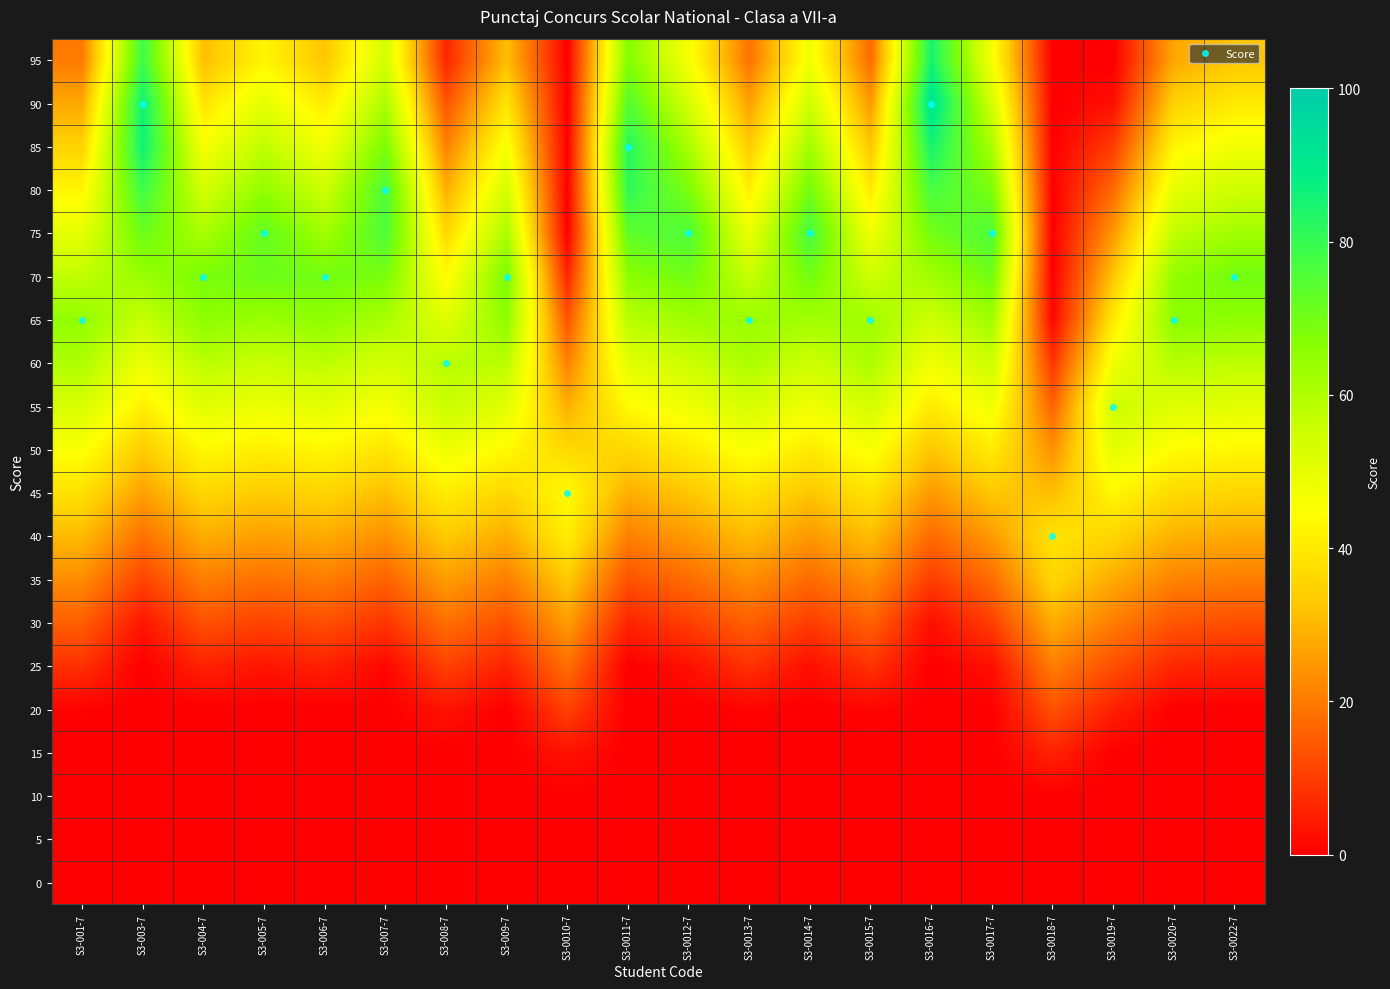

Reading left to right, transcribe all the data shown in this chart.

0: S3-001-7=0.0	S3-003-7=0.0	S3-004-7=0.0	S3-005-7=0.0	S3-006-7=0.0	S3-007-7=0.0	S3-008-7=0.0	S3-009-7=0.0	S3-0010-7=0.0	S3-0011-7=0.0	S3-0012-7=0.0	S3-0013-7=0.0	S3-0014-7=0.0	S3-0015-7=0.0	S3-0016-7=0.0	S3-0017-7=0.0	S3-0018-7=0.0	S3-0019-7=0.0	S3-0020-7=0.0	S3-0022-7=0.0
5: S3-001-7=0.0	S3-003-7=0.0	S3-004-7=0.0	S3-005-7=0.0	S3-006-7=0.0	S3-007-7=0.0	S3-008-7=0.0	S3-009-7=0.0	S3-0010-7=0.0	S3-0011-7=0.0	S3-0012-7=0.0	S3-0013-7=0.0	S3-0014-7=0.0	S3-0015-7=0.0	S3-0016-7=0.0	S3-0017-7=0.0	S3-0018-7=0.0	S3-0019-7=0.0	S3-0020-7=0.0	S3-0022-7=0.0
10: S3-001-7=0.0	S3-003-7=0.0	S3-004-7=0.0	S3-005-7=0.0	S3-006-7=0.0	S3-007-7=0.0	S3-008-7=0.0	S3-009-7=0.0	S3-0010-7=0.0	S3-0011-7=0.0	S3-0012-7=0.0	S3-0013-7=0.0	S3-0014-7=0.0	S3-0015-7=0.0	S3-0016-7=0.0	S3-0017-7=0.0	S3-0018-7=0.0	S3-0019-7=0.0	S3-0020-7=0.0	S3-0022-7=0.0
15: S3-001-7=0.0	S3-003-7=0.0	S3-004-7=0.0	S3-005-7=0.0	S3-006-7=0.0	S3-007-7=0.0	S3-008-7=0.0	S3-009-7=0.0	S3-0010-7=3.2	S3-0011-7=0.0	S3-0012-7=0.0	S3-0013-7=0.0	S3-0014-7=0.0	S3-0015-7=0.0	S3-0016-7=0.0	S3-0017-7=0.0	S3-0018-7=5.8	S3-0019-7=0.0	S3-0020-7=0.0	S3-0022-7=0.0
20: S3-001-7=0.5	S3-003-7=0.0	S3-004-7=0.0	S3-005-7=0.0	S3-006-7=0.0	S3-007-7=0.0	S3-008-7=3.2	S3-009-7=0.0	S3-0010-7=10.8	S3-0011-7=0.0	S3-0012-7=0.0	S3-0013-7=0.8	S3-0014-7=0.0	S3-0015-7=1.0	S3-0016-7=0.0	S3-0017-7=0.0	S3-0018-7=13.2	S3-0019-7=5.5	S3-0020-7=0.0	S3-0022-7=0.0
25: S3-001-7=8.0	S3-003-7=0.0	S3-004-7=5.8	S3-005-7=3.5	S3-006-7=5.5	S3-007-7=1.2	S3-008-7=10.8	S3-009-7=5.8	S3-0010-7=18.2	S3-0011-7=0.0	S3-0012-7=2.8	S3-0013-7=8.2	S3-0014-7=2.5	S3-0015-7=8.5	S3-0016-7=0.0	S3-0017-7=2.8	S3-0018-7=20.8	S3-0019-7=13.0	S3-0020-7=6.5	S3-0022-7=5.5
30: S3-001-7=15.5	S3-003-7=3.8	S3-004-7=13.2	S3-005-7=11.0	S3-006-7=13.0	S3-007-7=8.8	S3-008-7=18.2	S3-009-7=13.2	S3-0010-7=25.8	S3-0011-7=6.0	S3-0012-7=10.2	S3-0013-7=15.8	S3-0014-7=10.0	S3-0015-7=16.0	S3-0016-7=2.5	S3-0017-7=10.2	S3-0018-7=28.2	S3-0019-7=20.5	S3-0020-7=14.0	S3-0022-7=13.0
35: S3-001-7=23.0	S3-003-7=11.2	S3-004-7=20.8	S3-005-7=18.5	S3-006-7=20.5	S3-007-7=16.2	S3-008-7=25.8	S3-009-7=20.8	S3-0010-7=33.2	S3-0011-7=13.5	S3-0012-7=17.8	S3-0013-7=23.2	S3-0014-7=17.5	S3-0015-7=23.5	S3-0016-7=10.0	S3-0017-7=17.8	S3-0018-7=35.8	S3-0019-7=28.0	S3-0020-7=21.5	S3-0022-7=20.5
40: S3-001-7=30.5	S3-003-7=18.8	S3-004-7=28.2	S3-005-7=26.0	S3-006-7=28.0	S3-007-7=23.8	S3-008-7=33.2	S3-009-7=28.2	S3-0010-7=40.8	S3-0011-7=21.0	S3-0012-7=25.2	S3-0013-7=30.8	S3-0014-7=25.0	S3-0015-7=31.0	S3-0016-7=17.5	S3-0017-7=25.2	S3-0018-7=38.8	S3-0019-7=35.5	S3-0020-7=29.0	S3-0022-7=28.0
45: S3-001-7=38.0	S3-003-7=26.2	S3-004-7=35.8	S3-005-7=33.5	S3-006-7=35.5	S3-007-7=31.2	S3-008-7=40.8	S3-009-7=35.8	S3-0010-7=43.8	S3-0011-7=28.5	S3-0012-7=32.8	S3-0013-7=38.2	S3-0014-7=32.5	S3-0015-7=38.5	S3-0016-7=25.0	S3-0017-7=32.8	S3-0018-7=31.2	S3-0019-7=43.0	S3-0020-7=36.5	S3-0022-7=35.5
50: S3-001-7=45.5	S3-003-7=33.8	S3-004-7=43.2	S3-005-7=41.0	S3-006-7=43.0	S3-007-7=38.8	S3-008-7=48.2	S3-009-7=43.2	S3-0010-7=36.2	S3-0011-7=36.0	S3-0012-7=40.2	S3-0013-7=45.8	S3-0014-7=40.0	S3-0015-7=46.0	S3-0016-7=32.5	S3-0017-7=40.2	S3-0018-7=23.8	S3-0019-7=50.5	S3-0020-7=44.0	S3-0022-7=43.0
55: S3-001-7=53.0	S3-003-7=41.2	S3-004-7=50.8	S3-005-7=48.5	S3-006-7=50.5	S3-007-7=46.2	S3-008-7=55.8	S3-009-7=50.8	S3-0010-7=28.8	S3-0011-7=43.5	S3-0012-7=47.8	S3-0013-7=53.2	S3-0014-7=47.5	S3-0015-7=53.5	S3-0016-7=40.0	S3-0017-7=47.8	S3-0018-7=16.2	S3-0019-7=55.0	S3-0020-7=51.5	S3-0022-7=50.5
60: S3-001-7=60.5	S3-003-7=48.8	S3-004-7=58.2	S3-005-7=56.0	S3-006-7=58.0	S3-007-7=53.8	S3-008-7=58.8	S3-009-7=58.2	S3-0010-7=21.2	S3-0011-7=51.0	S3-0012-7=55.2	S3-0013-7=60.8	S3-0014-7=55.0	S3-0015-7=61.0	S3-0016-7=47.5	S3-0017-7=55.2	S3-0018-7=8.8	S3-0019-7=47.5	S3-0020-7=59.0	S3-0022-7=58.0
65: S3-001-7=65.0	S3-003-7=56.2	S3-004-7=65.8	S3-005-7=63.5	S3-006-7=65.5	S3-007-7=61.2	S3-008-7=51.2	S3-009-7=65.8	S3-0010-7=13.8	S3-0011-7=58.5	S3-0012-7=62.8	S3-0013-7=63.8	S3-0014-7=62.5	S3-0015-7=62.5	S3-0016-7=55.0	S3-0017-7=62.8	S3-0018-7=1.2	S3-0019-7=40.0	S3-0020-7=66.5	S3-0022-7=65.5
70: S3-001-7=57.5	S3-003-7=63.8	S3-004-7=68.8	S3-005-7=71.0	S3-006-7=70.0	S3-007-7=68.8	S3-008-7=43.8	S3-009-7=68.8	S3-0010-7=6.2	S3-0011-7=66.0	S3-0012-7=70.2	S3-0013-7=56.2	S3-0014-7=70.0	S3-0015-7=55.0	S3-0016-7=62.5	S3-0017-7=70.2	S3-0018-7=0.0	S3-0019-7=32.5	S3-0020-7=65.0	S3-0022-7=70.0
75: S3-001-7=50.0	S3-003-7=71.2	S3-004-7=61.2	S3-005-7=72.5	S3-006-7=62.5	S3-007-7=76.2	S3-008-7=36.2	S3-009-7=61.2	S3-0010-7=0.0	S3-0011-7=73.5	S3-0012-7=76.2	S3-0013-7=48.8	S3-0014-7=77.5	S3-0015-7=47.5	S3-0016-7=70.0	S3-0017-7=76.2	S3-0018-7=0.0	S3-0019-7=25.0	S3-0020-7=57.5	S3-0022-7=62.5
80: S3-001-7=42.5	S3-003-7=78.8	S3-004-7=53.8	S3-005-7=65.0	S3-006-7=55.0	S3-007-7=76.2	S3-008-7=28.8	S3-009-7=53.8	S3-0010-7=0.0	S3-0011-7=81.0	S3-0012-7=68.8	S3-0013-7=41.2	S3-0014-7=70.0	S3-0015-7=40.0	S3-0016-7=77.5	S3-0017-7=68.8	S3-0018-7=0.0	S3-0019-7=17.5	S3-0020-7=50.0	S3-0022-7=55.0
85: S3-001-7=35.0	S3-003-7=86.2	S3-004-7=46.2	S3-005-7=57.5	S3-006-7=47.5	S3-007-7=68.8	S3-008-7=21.2	S3-009-7=46.2	S3-0010-7=0.0	S3-0011-7=82.5	S3-0012-7=61.2	S3-0013-7=33.8	S3-0014-7=62.5	S3-0015-7=32.5	S3-0016-7=85.0	S3-0017-7=61.2	S3-0018-7=0.0	S3-0019-7=10.0	S3-0020-7=42.5	S3-0022-7=47.5
90: S3-001-7=27.5	S3-003-7=86.2	S3-004-7=38.8	S3-005-7=50.0	S3-006-7=40.0	S3-007-7=61.2	S3-008-7=13.8	S3-009-7=38.8	S3-0010-7=0.0	S3-0011-7=75.0	S3-0012-7=53.8	S3-0013-7=26.2	S3-0014-7=55.0	S3-0015-7=25.0	S3-0016-7=92.5	S3-0017-7=53.8	S3-0018-7=0.0	S3-0019-7=2.5	S3-0020-7=35.0	S3-0022-7=40.0
95: S3-001-7=20.0	S3-003-7=78.8	S3-004-7=31.2	S3-005-7=42.5	S3-006-7=32.5	S3-007-7=53.8	S3-008-7=6.2	S3-009-7=31.2	S3-0010-7=0.0	S3-0011-7=67.5	S3-0012-7=46.2	S3-0013-7=18.8	S3-0014-7=47.5	S3-0015-7=17.5	S3-0016-7=85.0	S3-0017-7=46.2	S3-0018-7=0.0	S3-0019-7=0.0	S3-0020-7=27.5	S3-0022-7=32.5